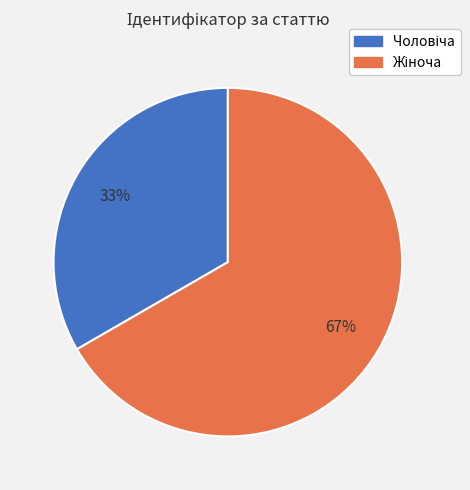

To the nearest percent, what is the average slice percentage?

50%